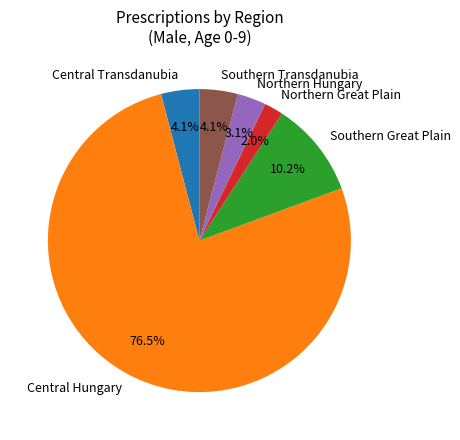

Is there a majority slice in this chart?

Yes